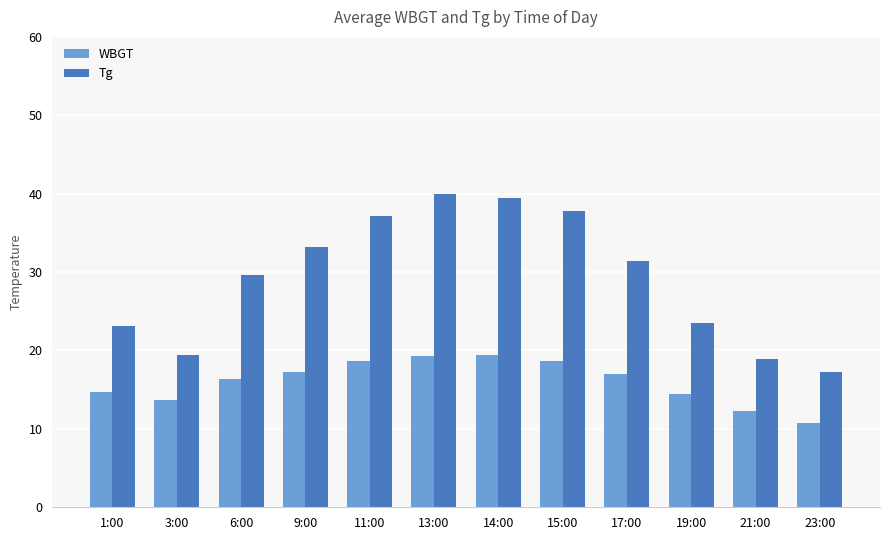

Between 3:00 and 14:00, which series saw the biggest shift?

Tg